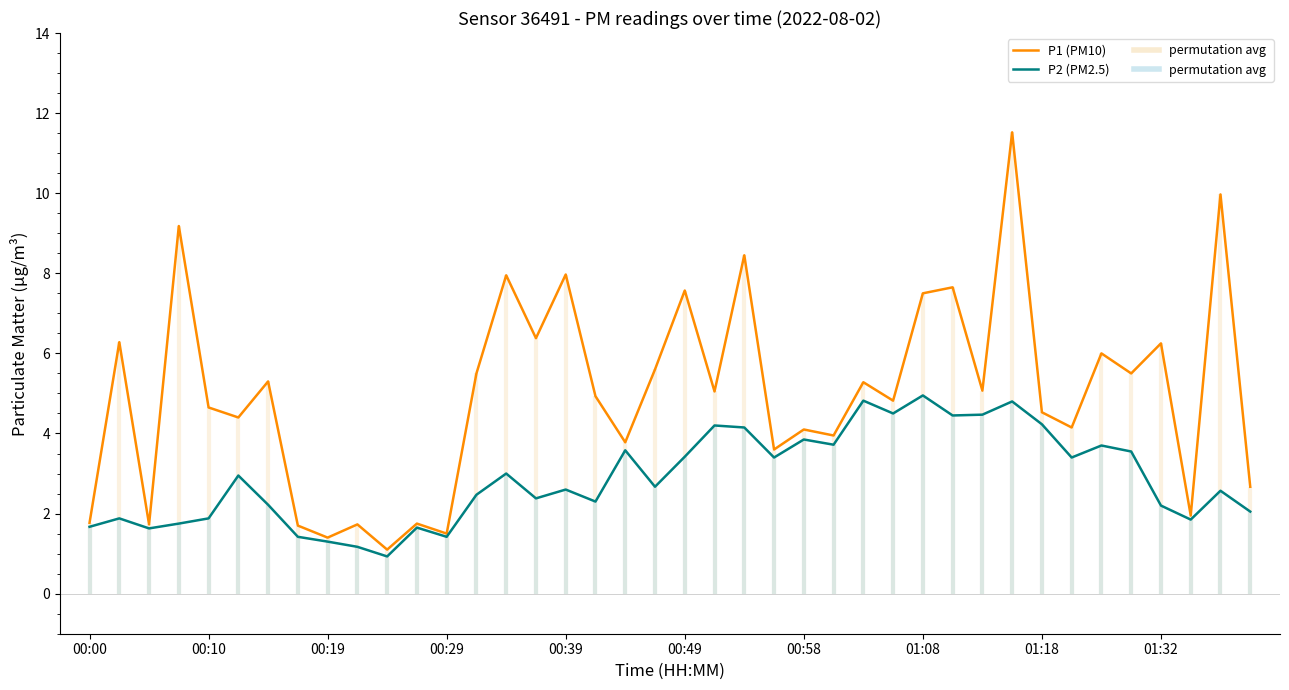

What is the sum of the P1 (PM10) values at 00:39 and 01:08?

15.5